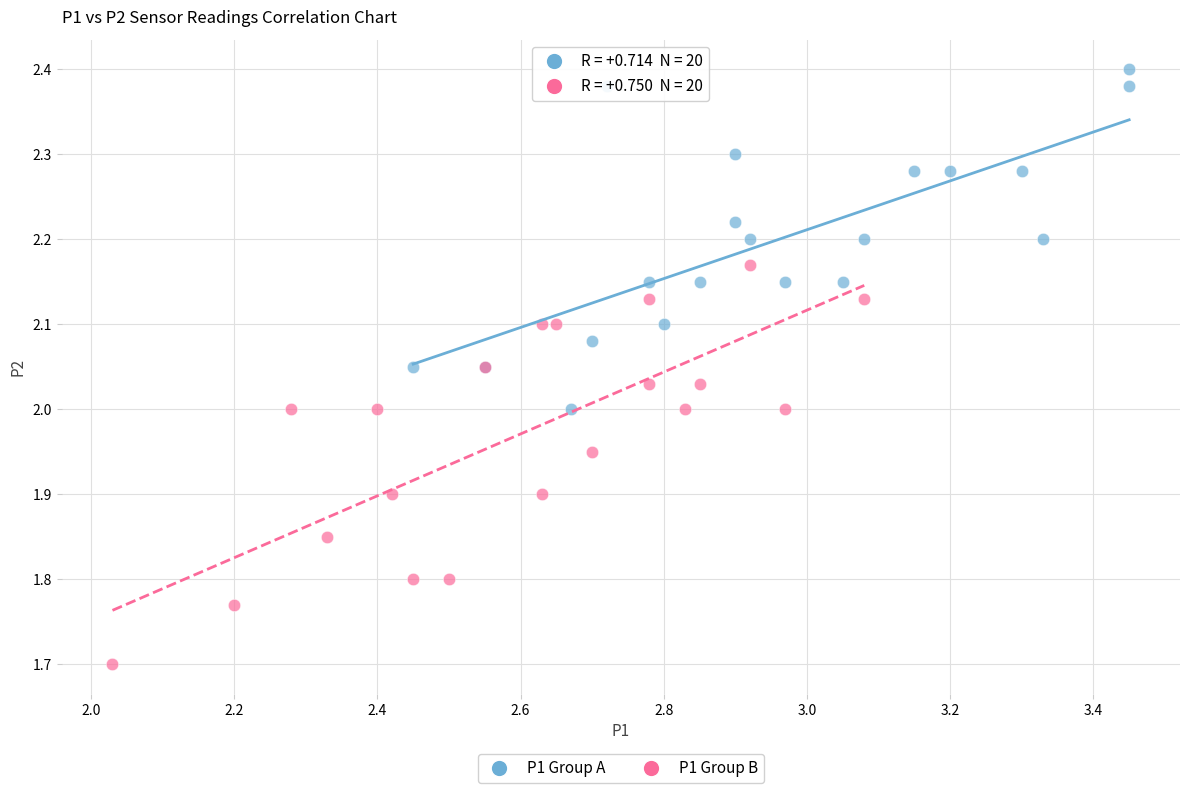

What are all the series names shown in the legend?

P1 Group A, P1 Group B